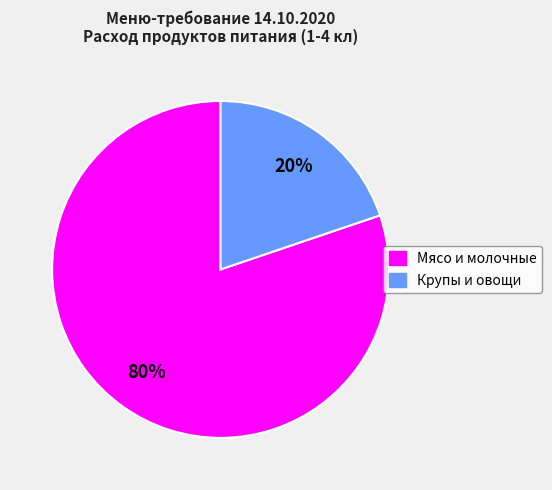

Does any single category account for the majority?

Yes